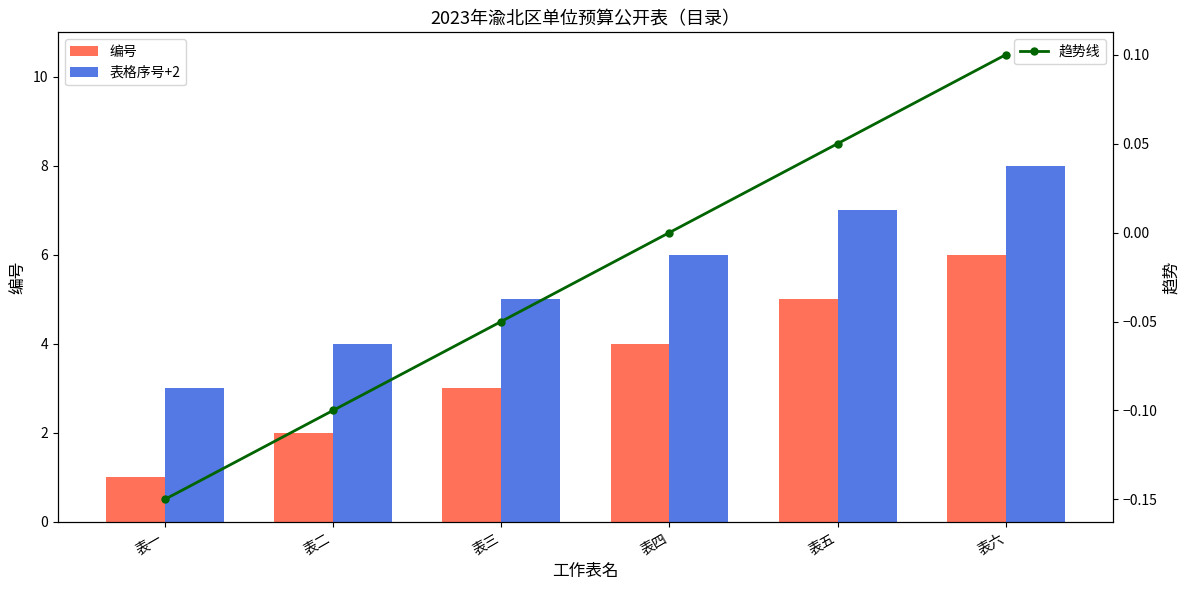

At how many categories does at least one series exceed 1?

6